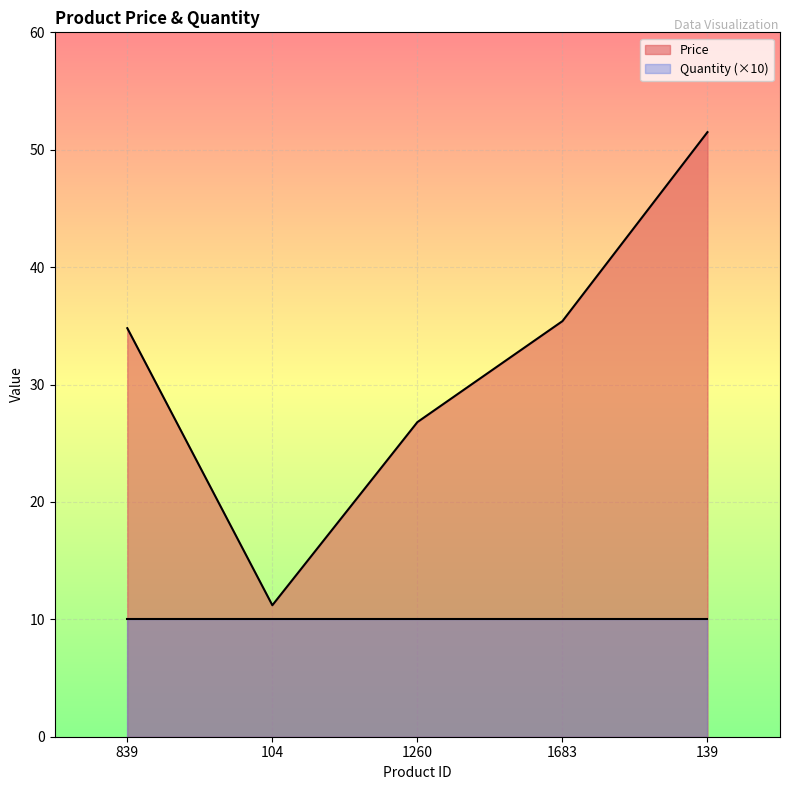

Rank the categories by value from lowest to highest.

104, 1260, 839, 1683, 139